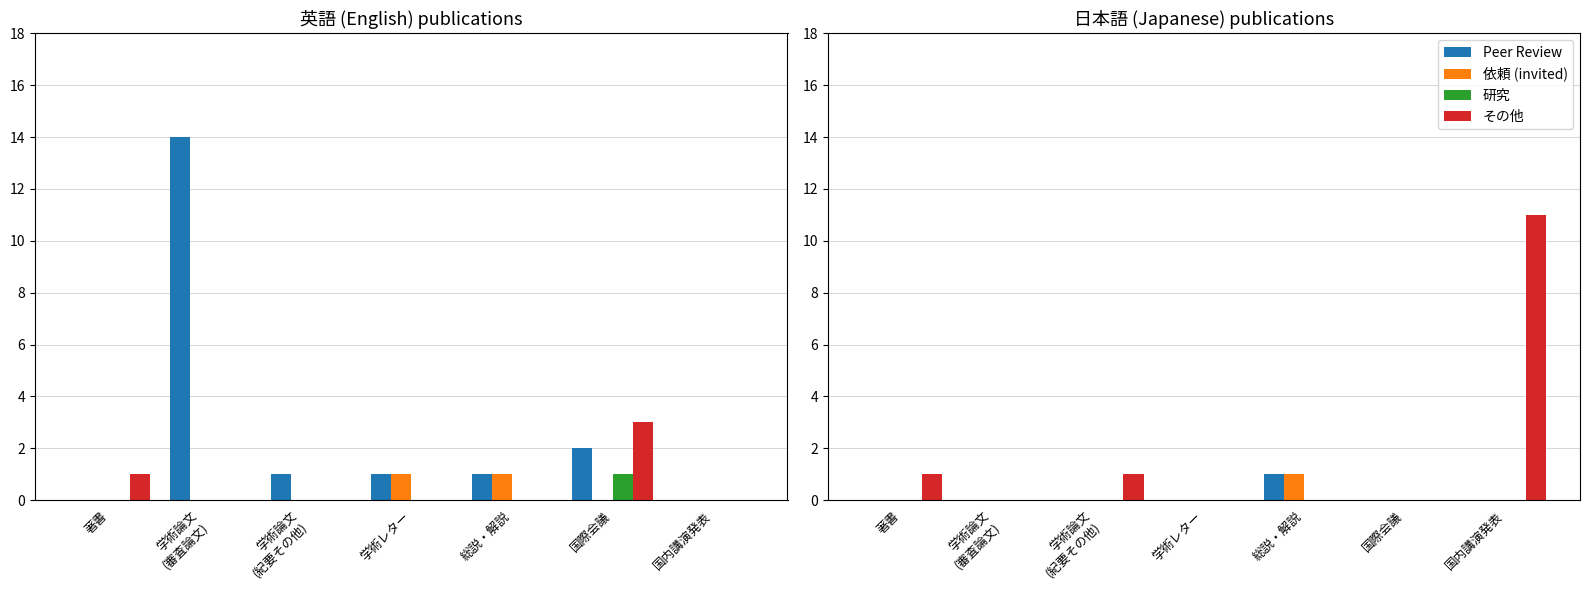

Does the chart contain any negative values?

No